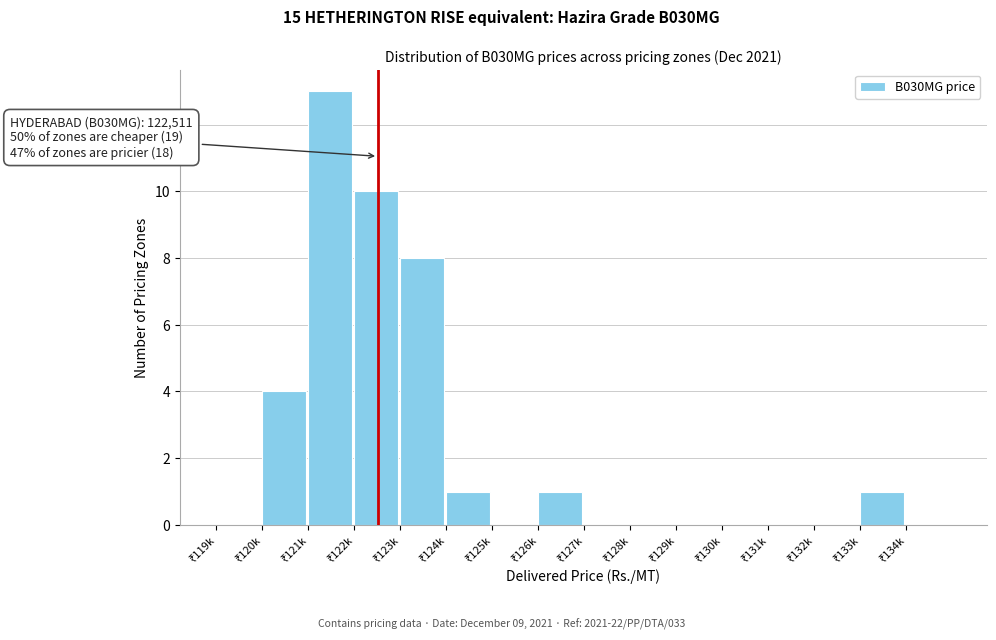

What is the sum of all values?

38